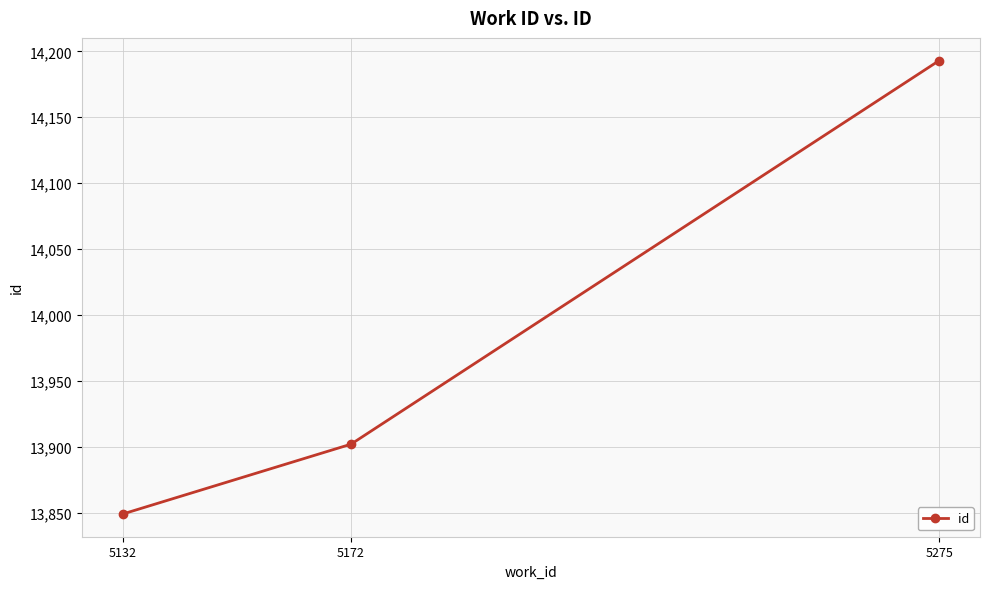

Reading left to right, list all the values displayed in this chart.

5132=13849	5172=13902	5275=14193